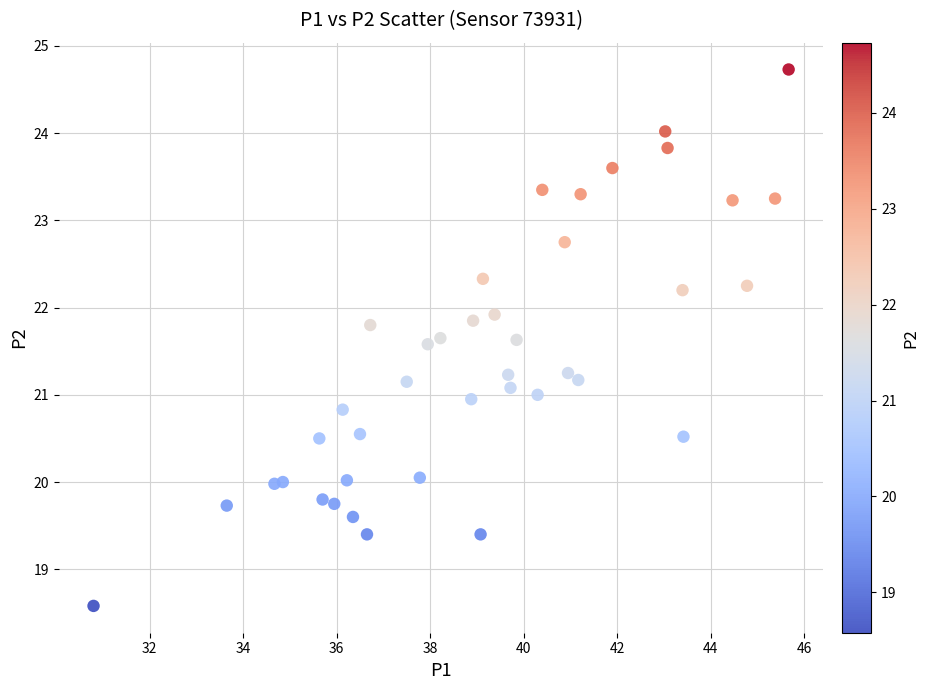

What is the range of X values (max minus min)?

14.9